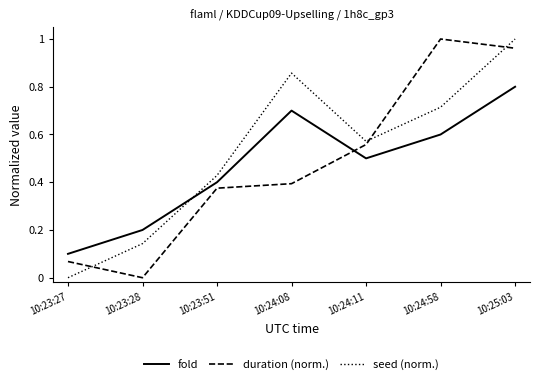

The value of fold at 10:23:27 is 0.1. True or false?

True